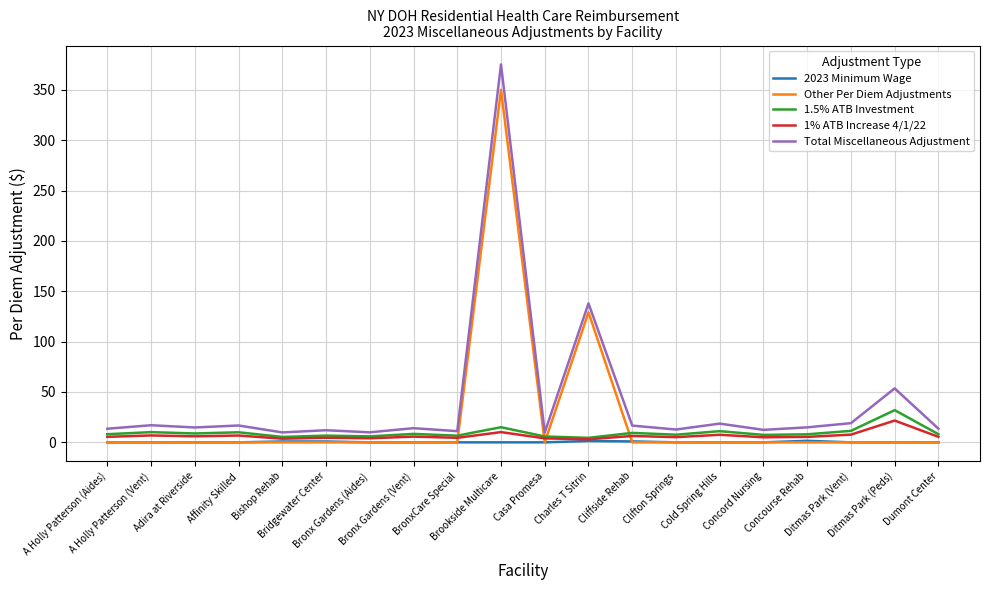

What is the difference between the maximum and second lowest values in the 2023 Minimum Wage series?

1.5